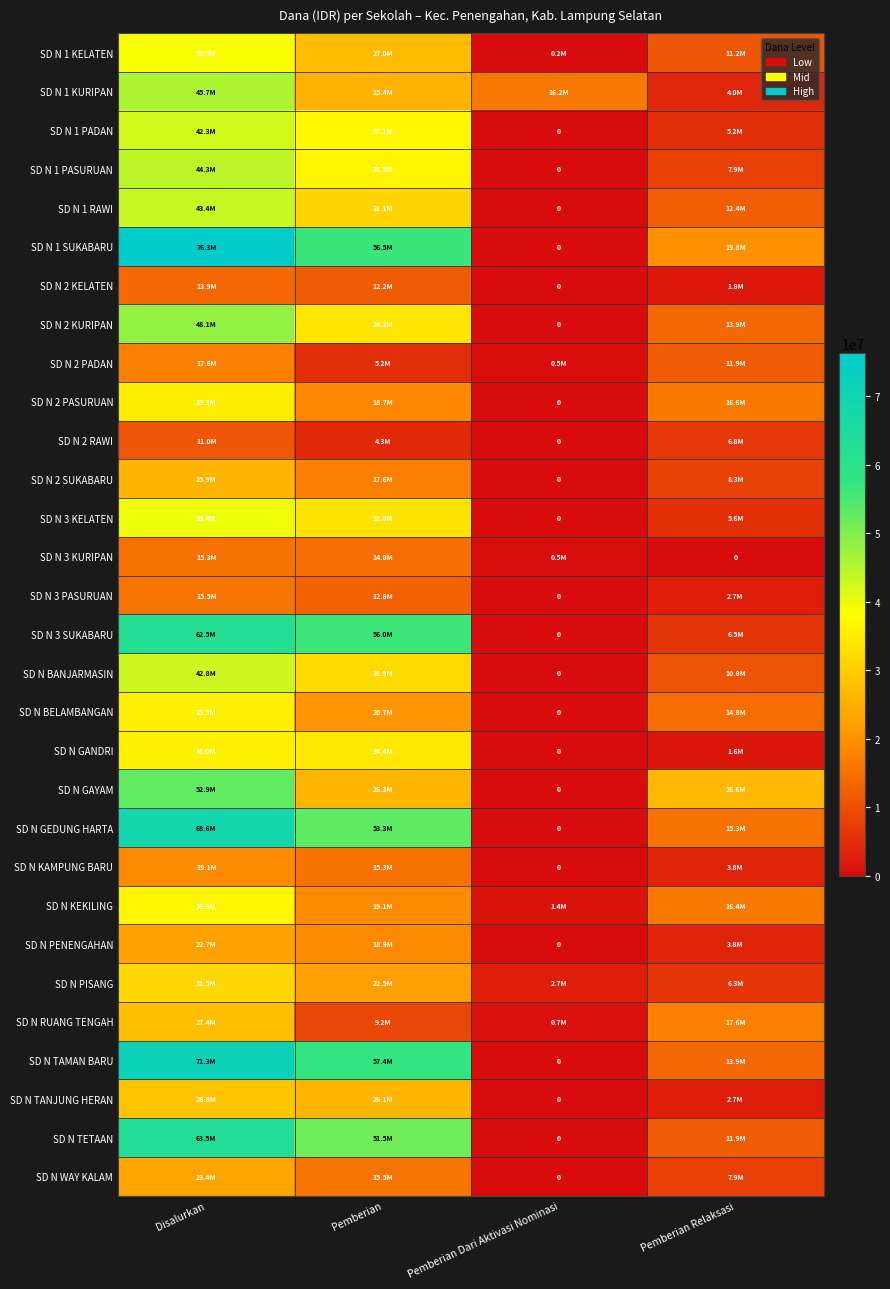

What is the maximum value shown in the chart?

76275000